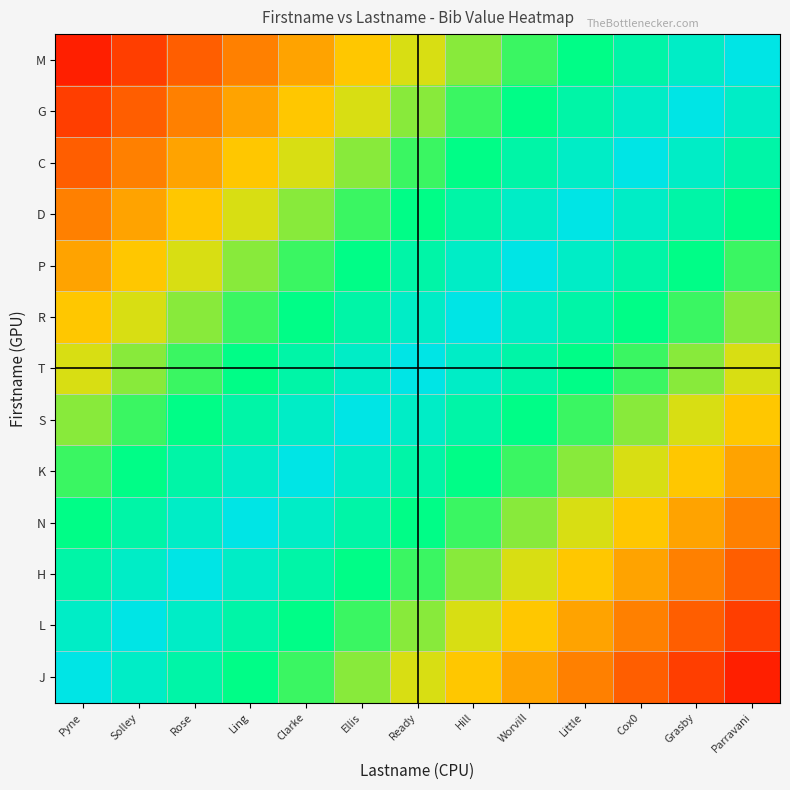

What is the spread (max minus min) of values at Hill?

0.5